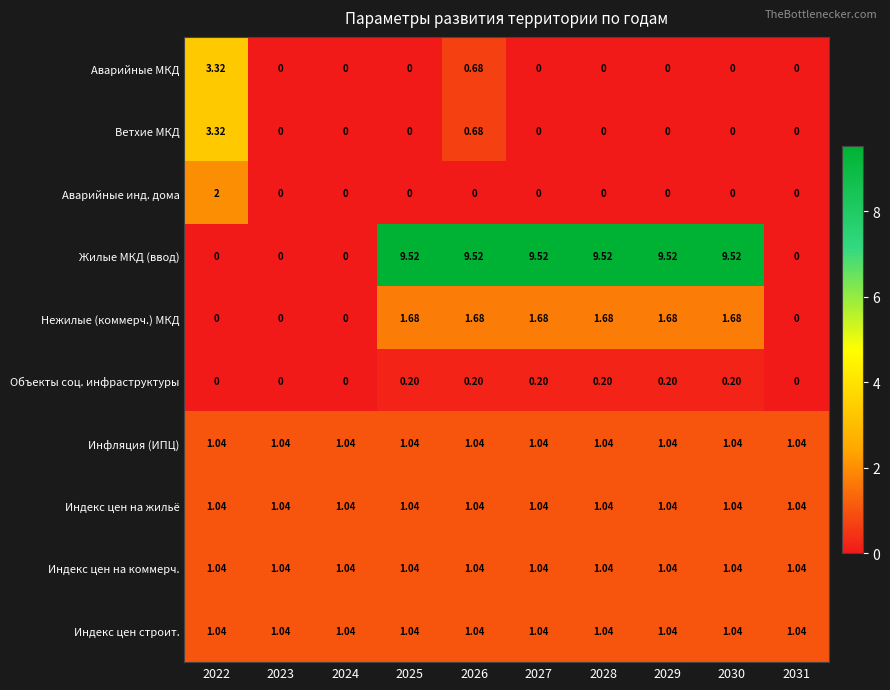

Which series has the largest total across all categories?

Жилые МКД (ввод)